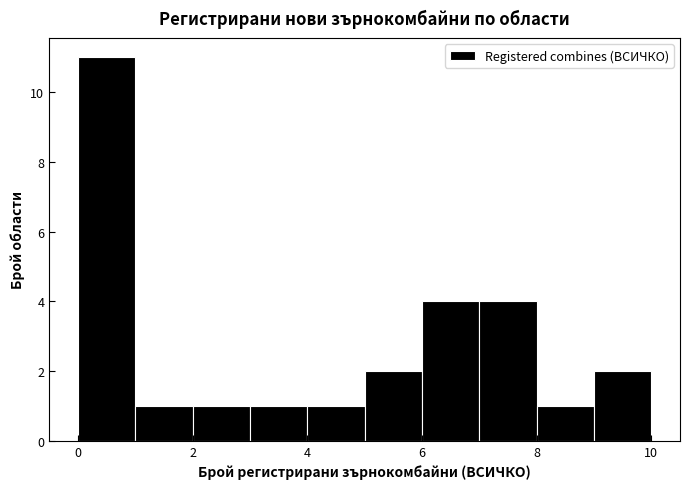

Reading left to right, transcribe this chart: for each bar, give the range it covers on the x-axis and its height. The values are not printed on the chart, so give them approximately, as read against the axis.

0 to 1: 11
1 to 2: 1
2 to 3: 1
3 to 4: 1
4 to 5: 1
5 to 6: 2
6 to 7: 4
7 to 8: 4
8 to 9: 1
9 to 10: 2